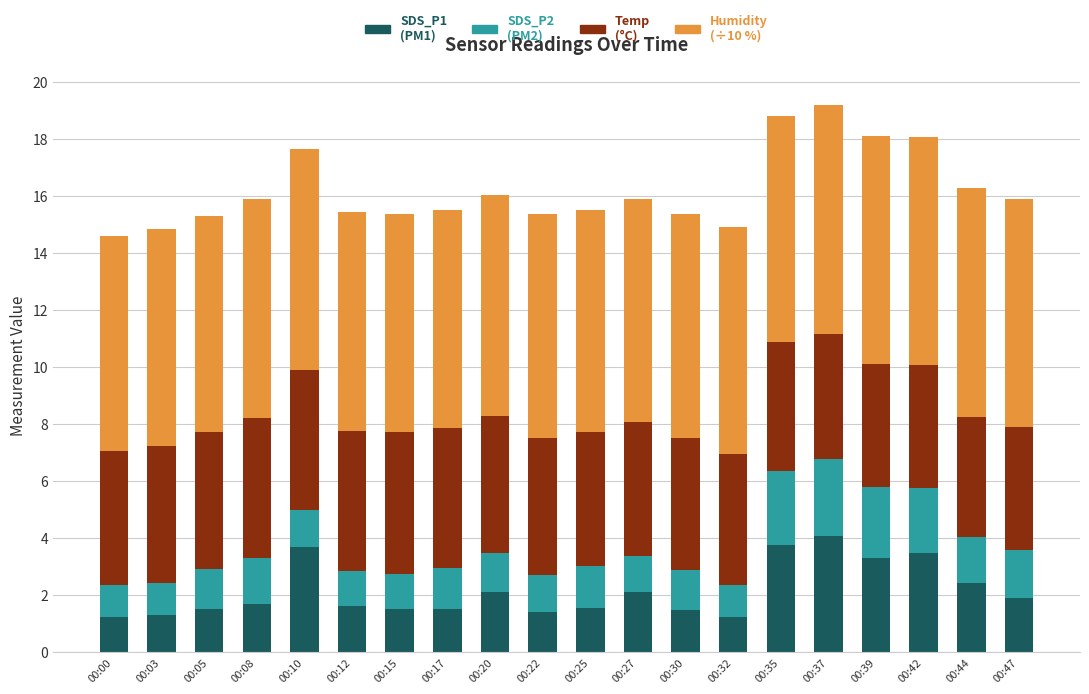

What is the total value across all series at 00:32?

14.9